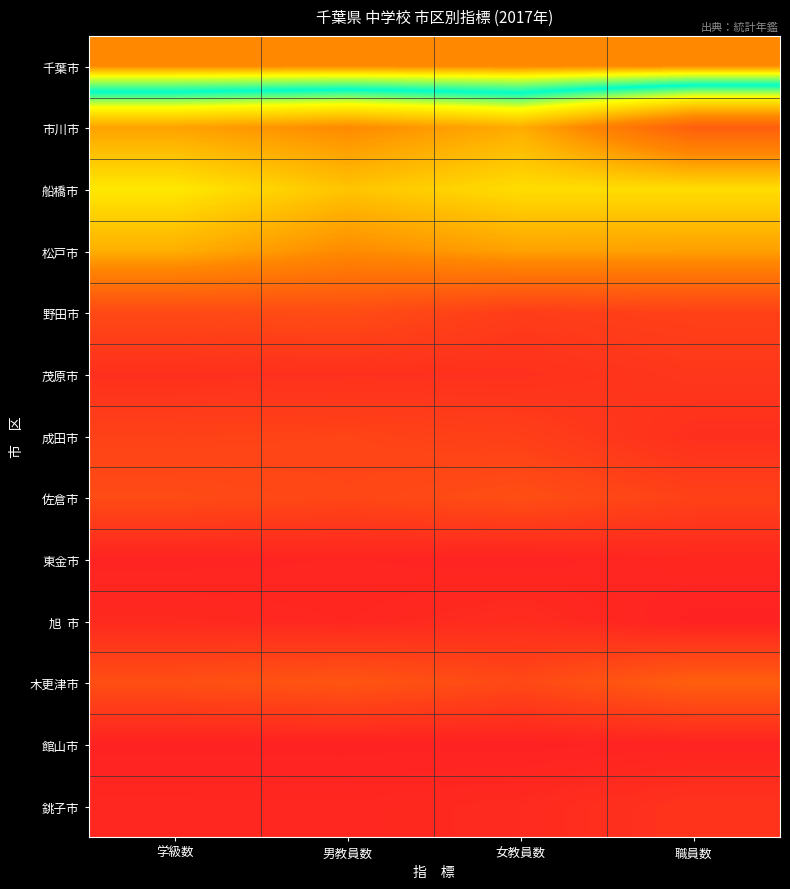

Which has a higher value, 職員数 or 女教員数?

女教員数